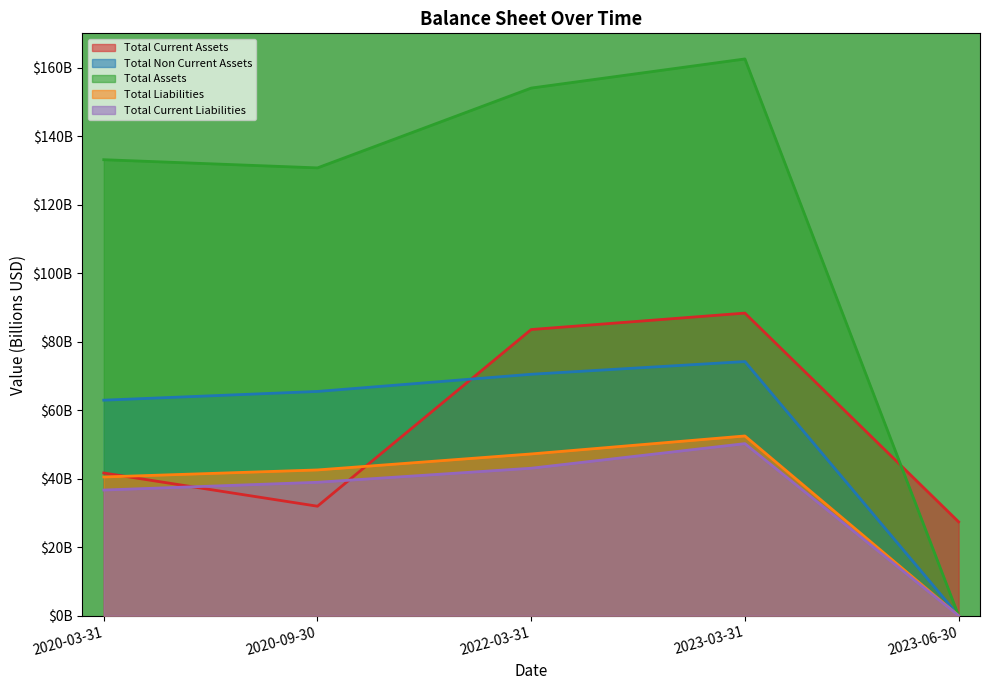

What is the difference between the highest and lowest values at 2020-03-31?

96.4